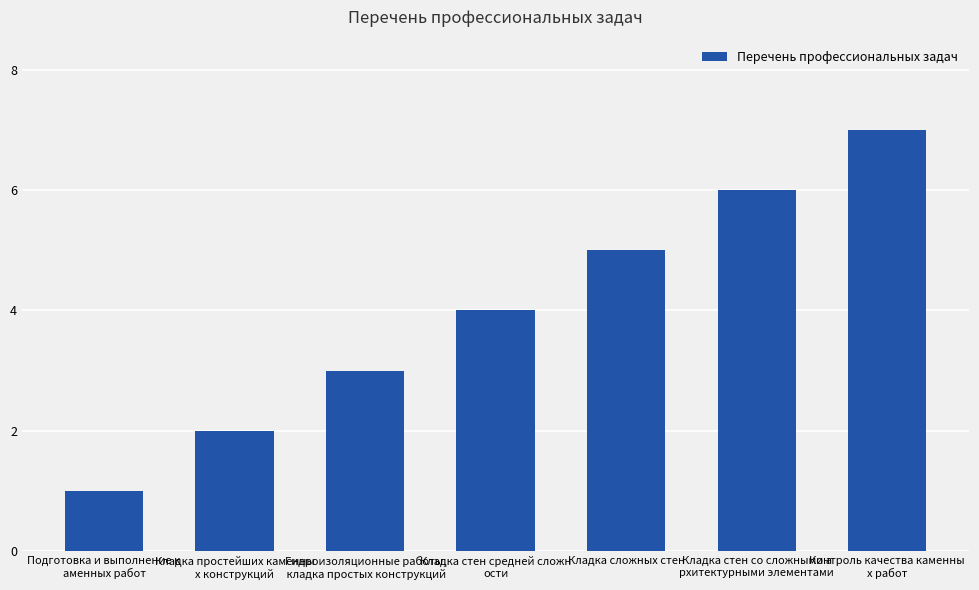

How many bars are there in total?

7